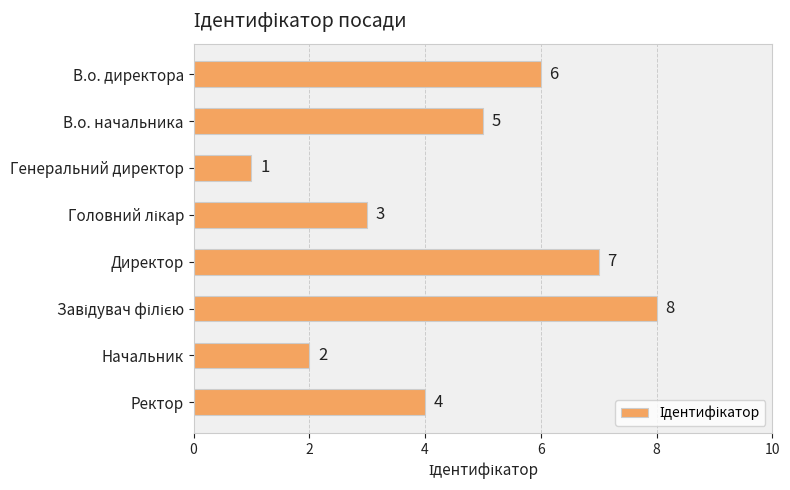

How many categories are shown in the chart?

8